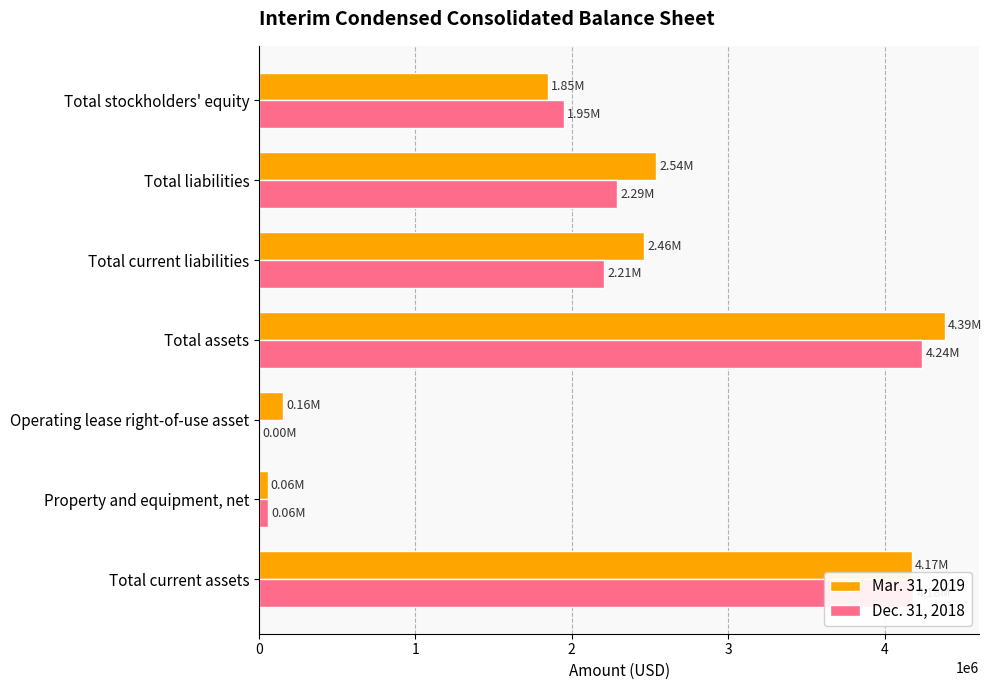

Which category has the highest value across all series?

Total assets